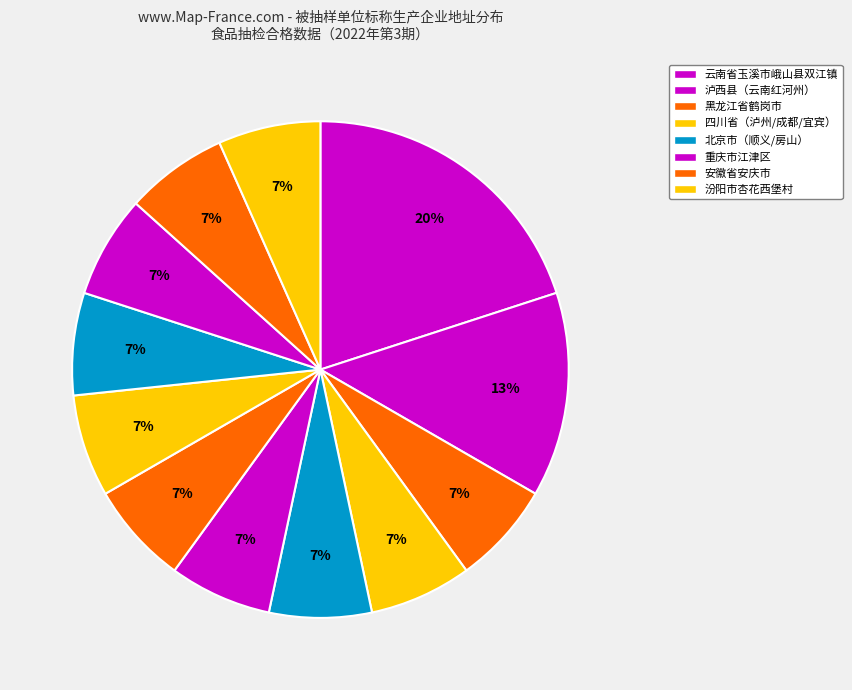

How many segments does this pie chart have?

12